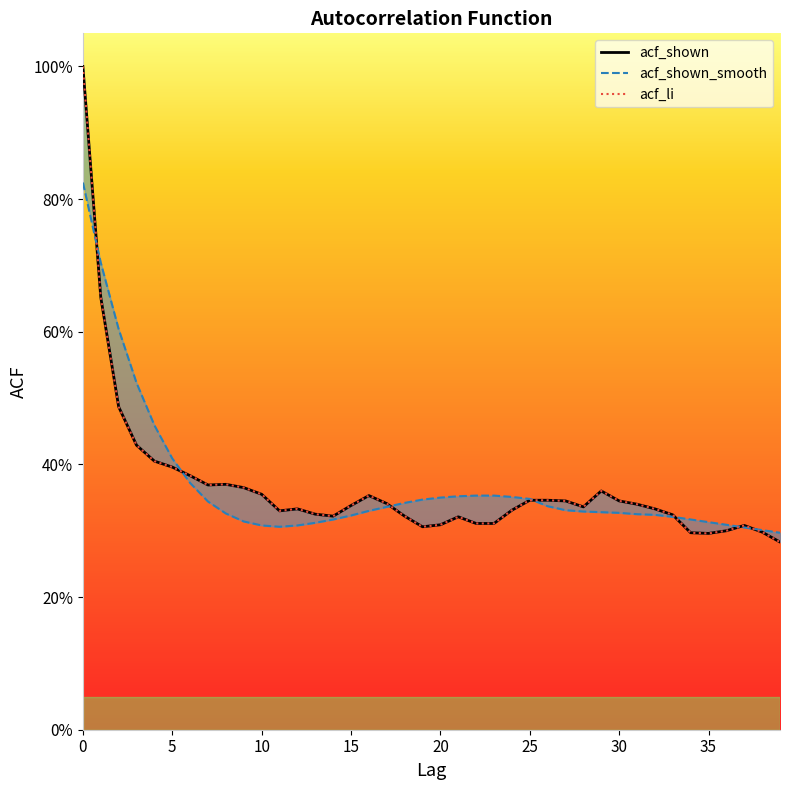

What is the difference between the maximum and minimum values in the acf_shown_smooth series?

0.5